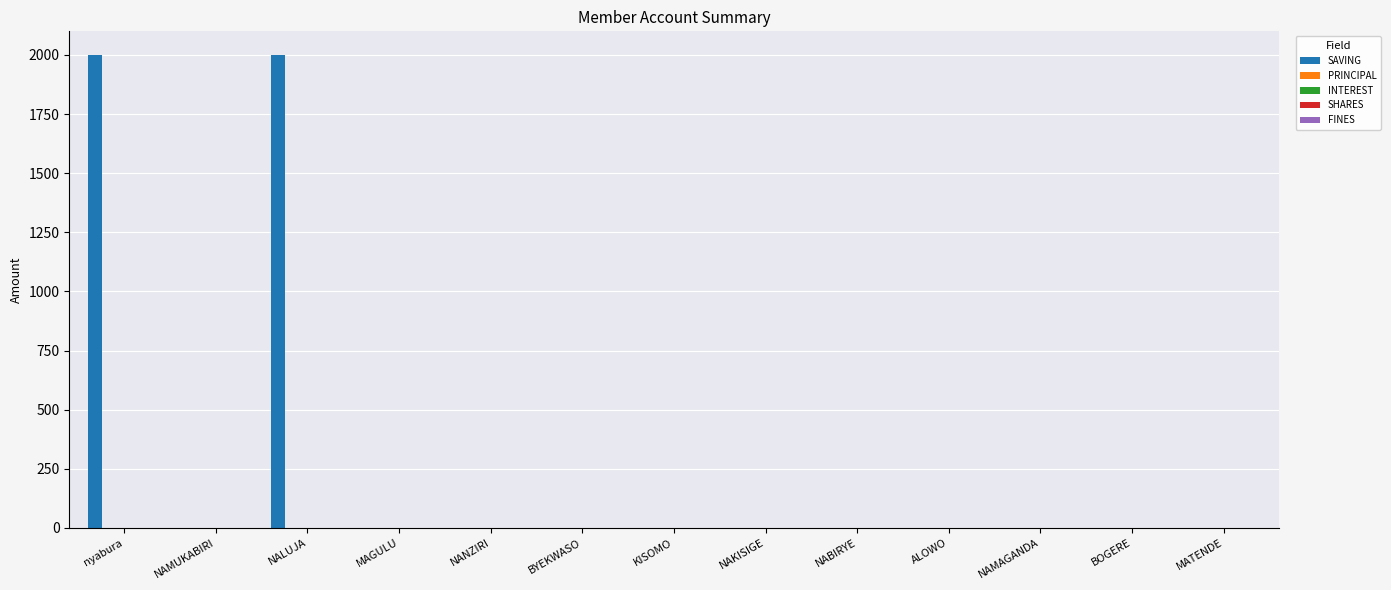

True or false: FINES has a value of 0 at BYEKWASO.

True